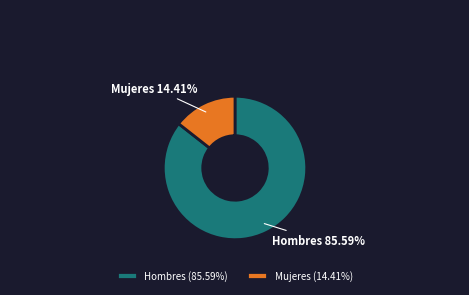

To the nearest percent, what portion does Hombres represent?

86%